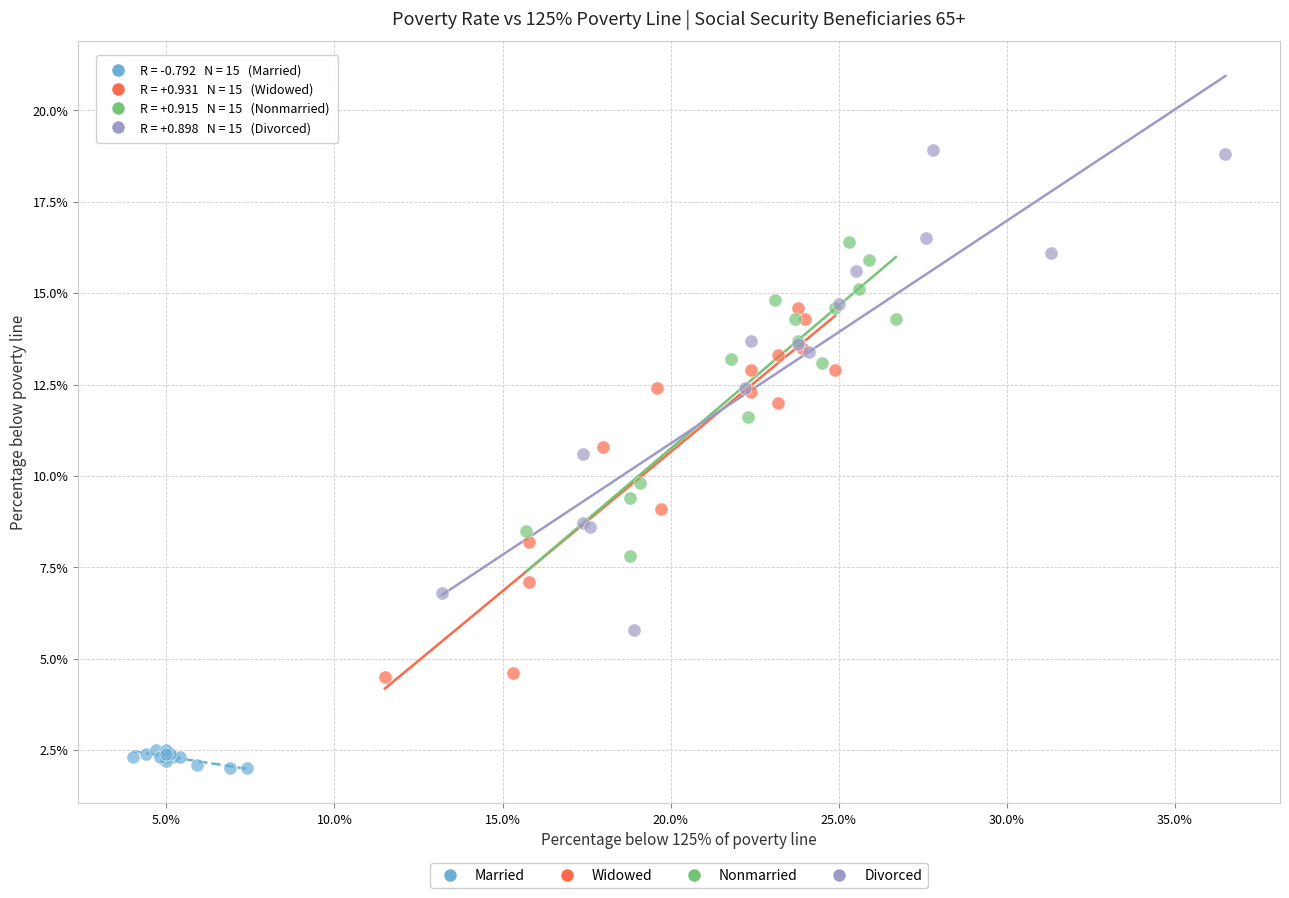

Which series reaches the maximum Y coordinate?

Divorced